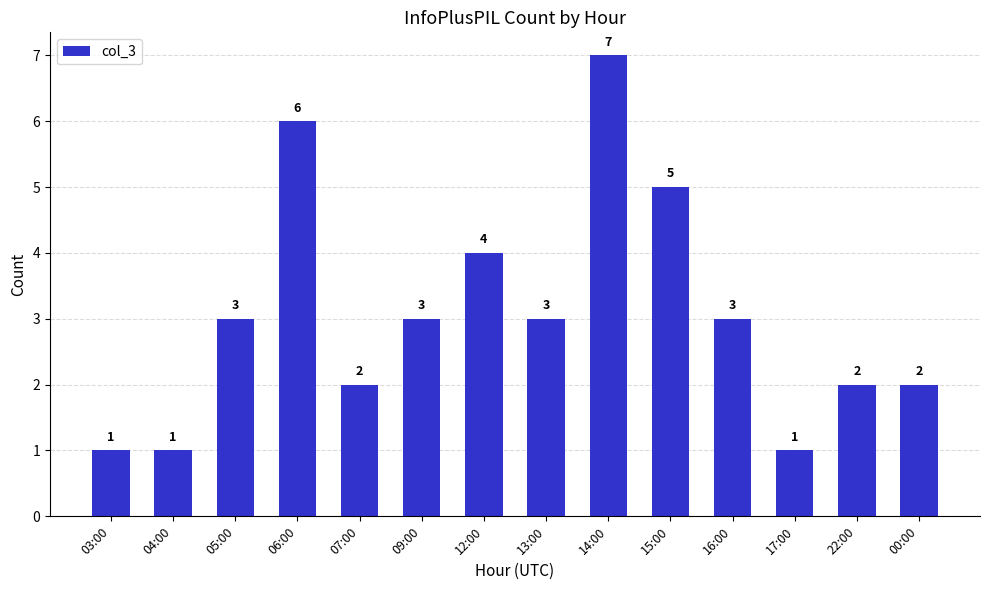

What is the label of the 8th bar from the left?

13:00